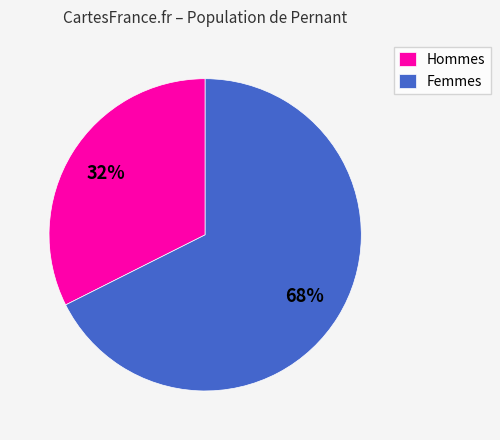

Rank the categories by value from highest to lowest.

Femmes, Hommes